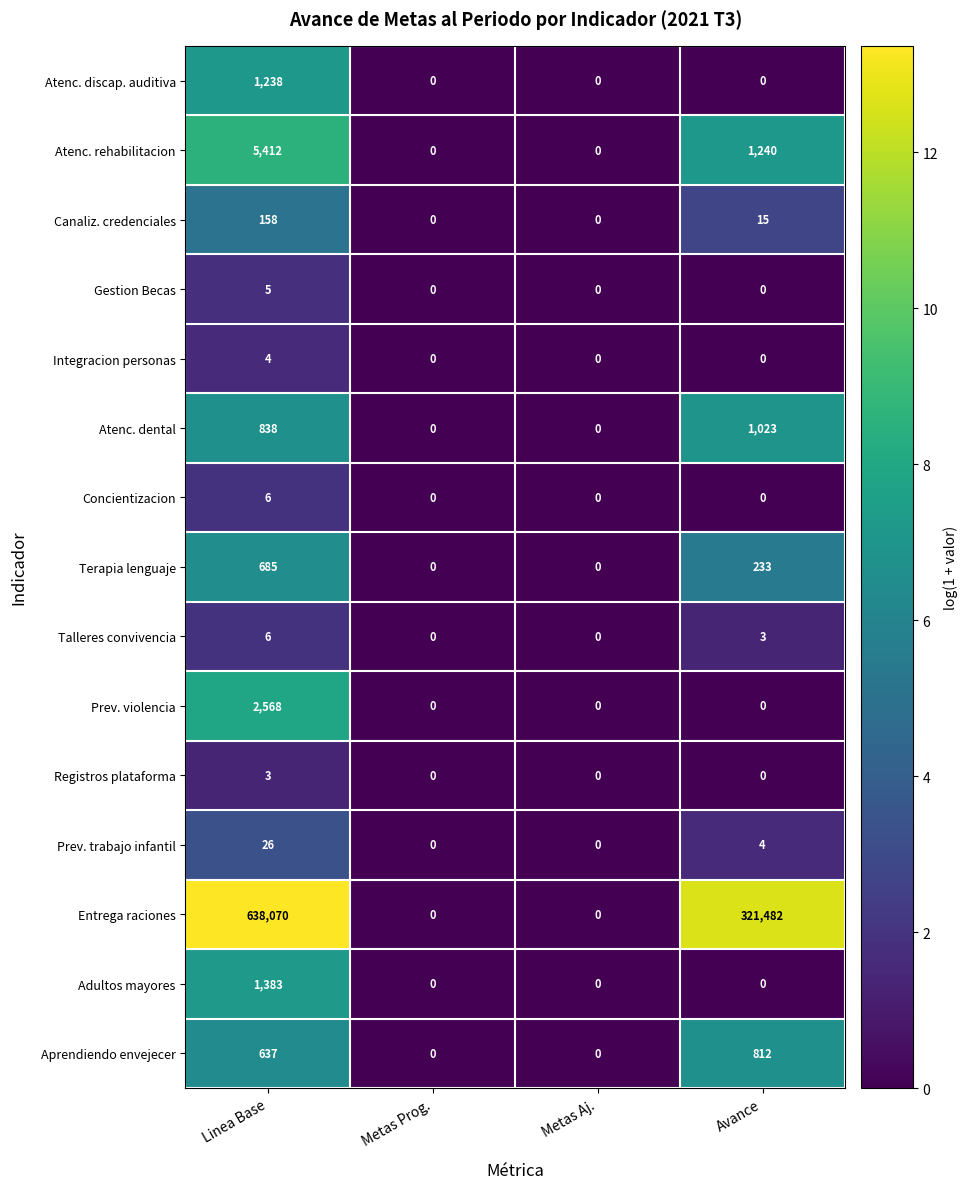

Which series has the widest spread of values?

Entrega raciones